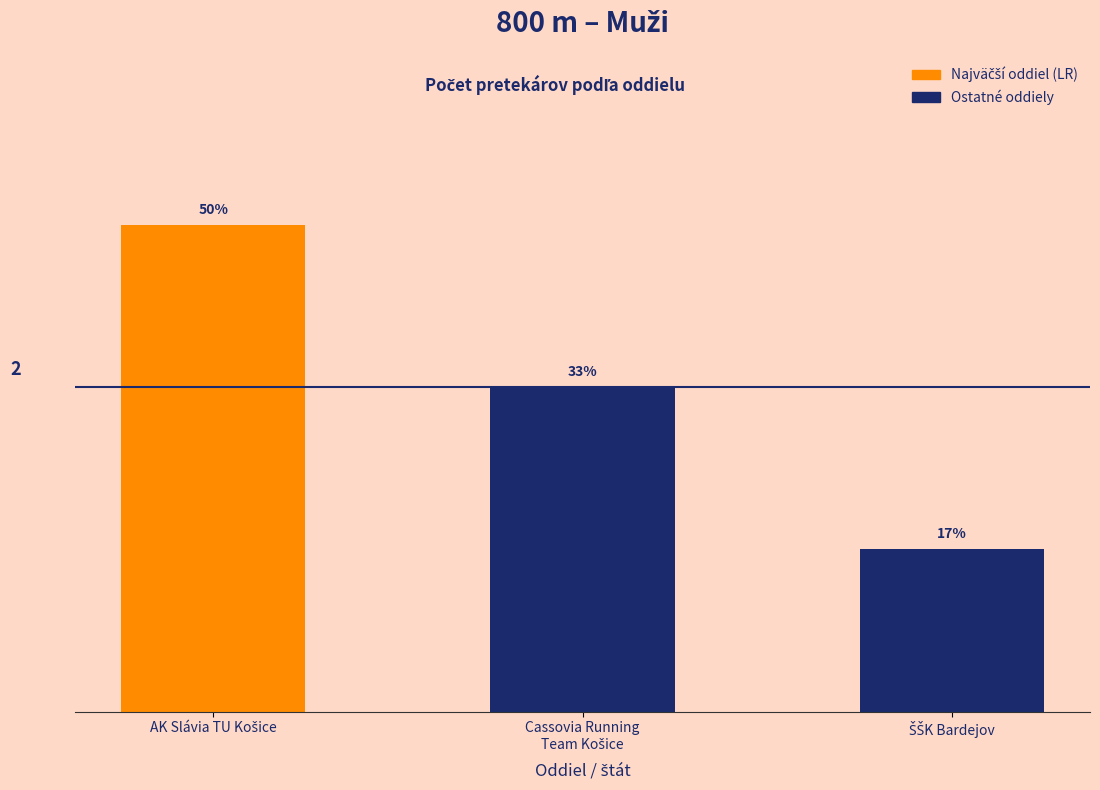

Is it true that the value at Cassovia Running
Team Košice is 3?

False